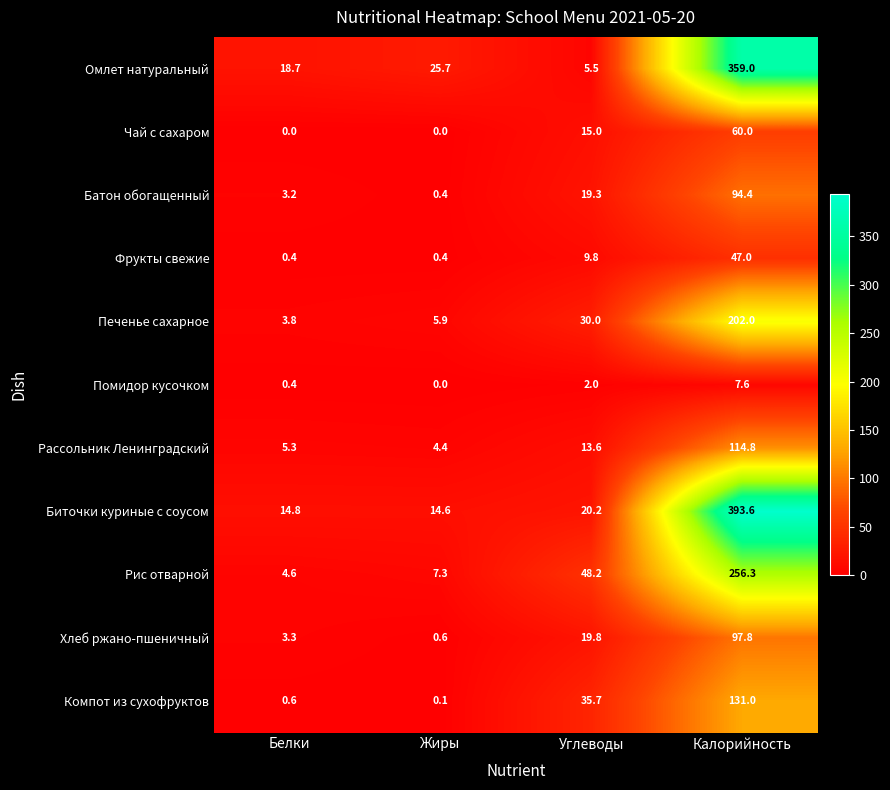

How many distinct data groups are displayed?

11